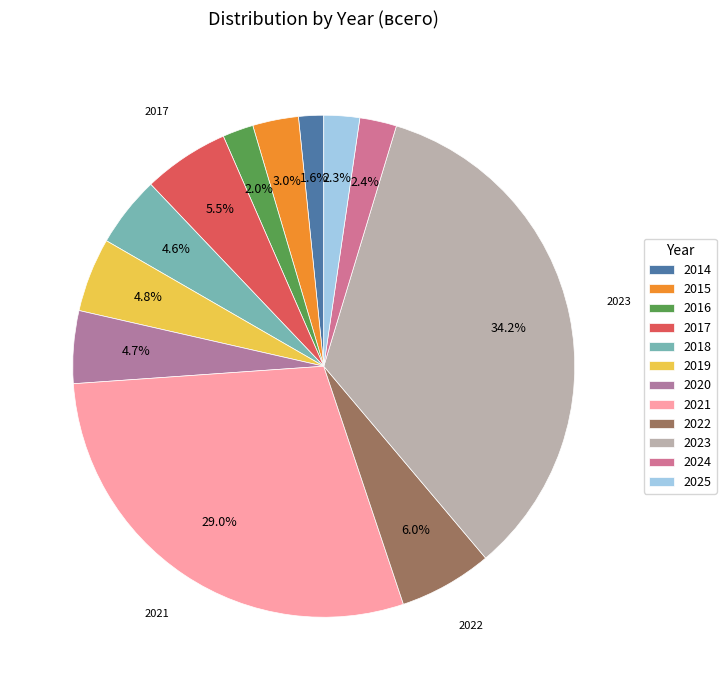

How many slices are in this pie chart?

12